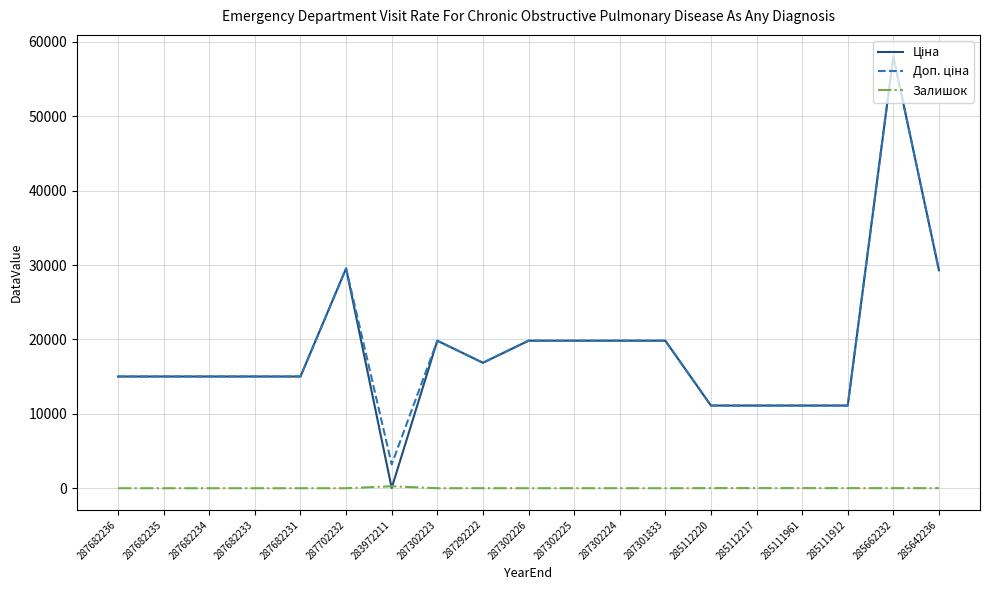

Is it true that Залишок equals 4.0 at 287292222?

True